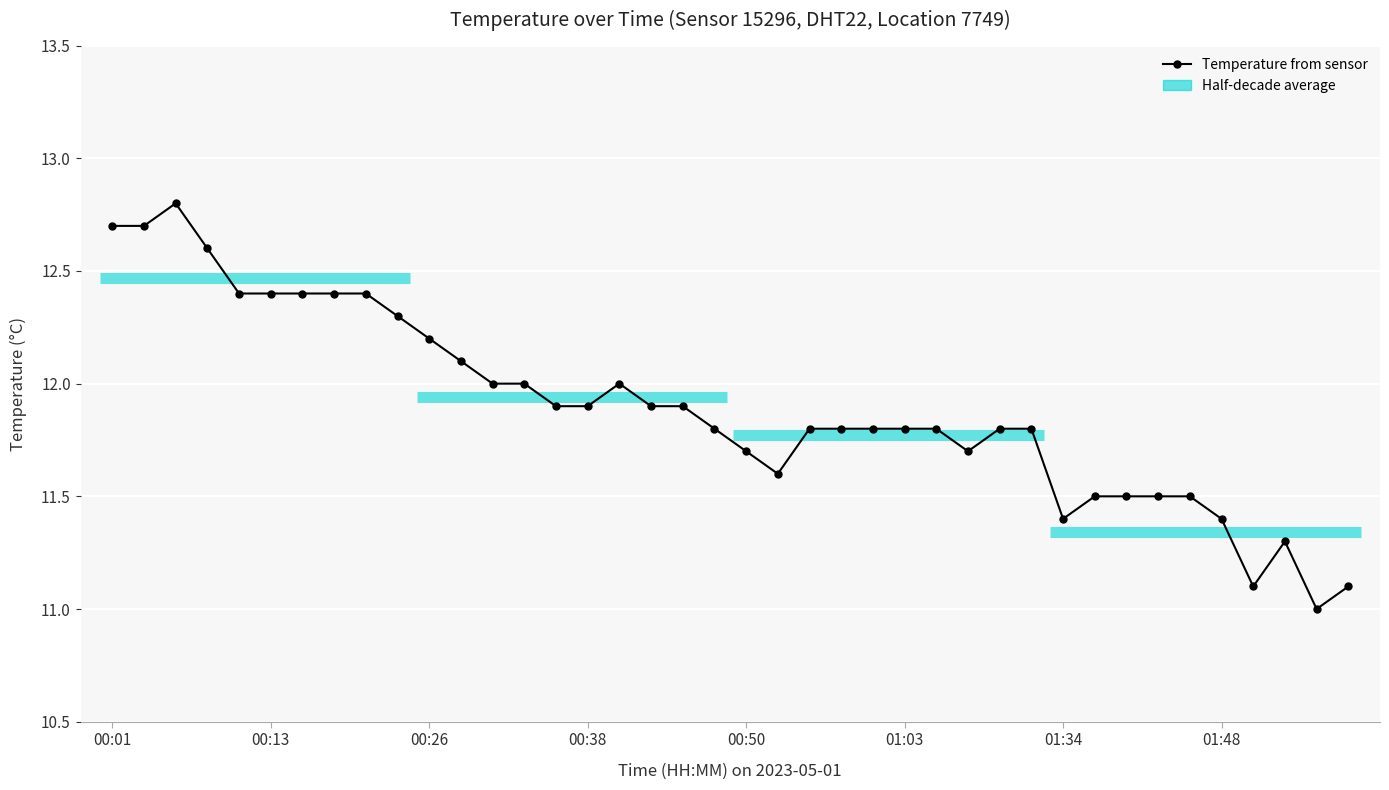

Which has a higher value, 00:08 or 00:13?

00:08